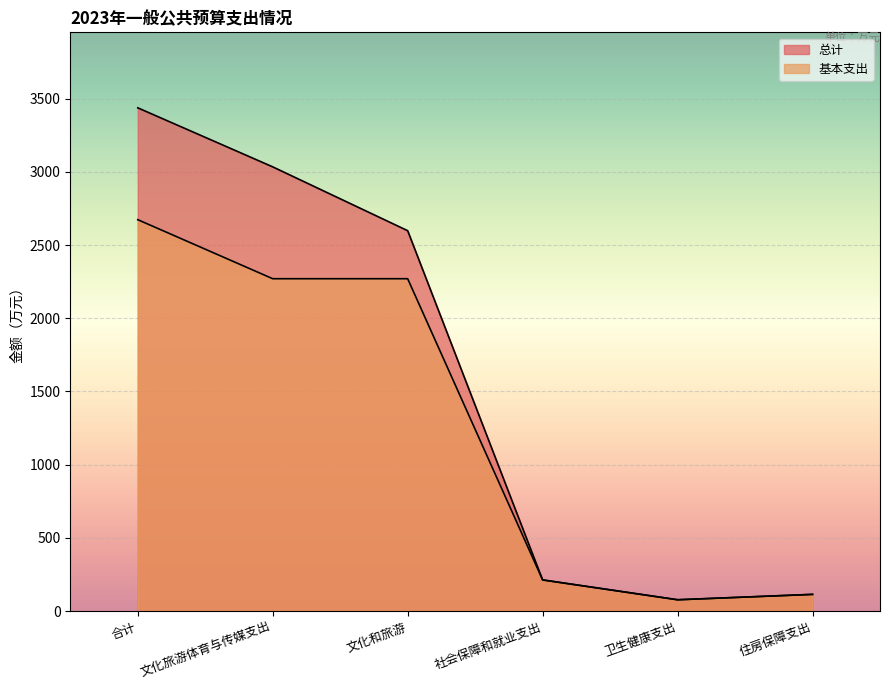

True or false: 总计 and 基本支出 intersect in this chart.

False